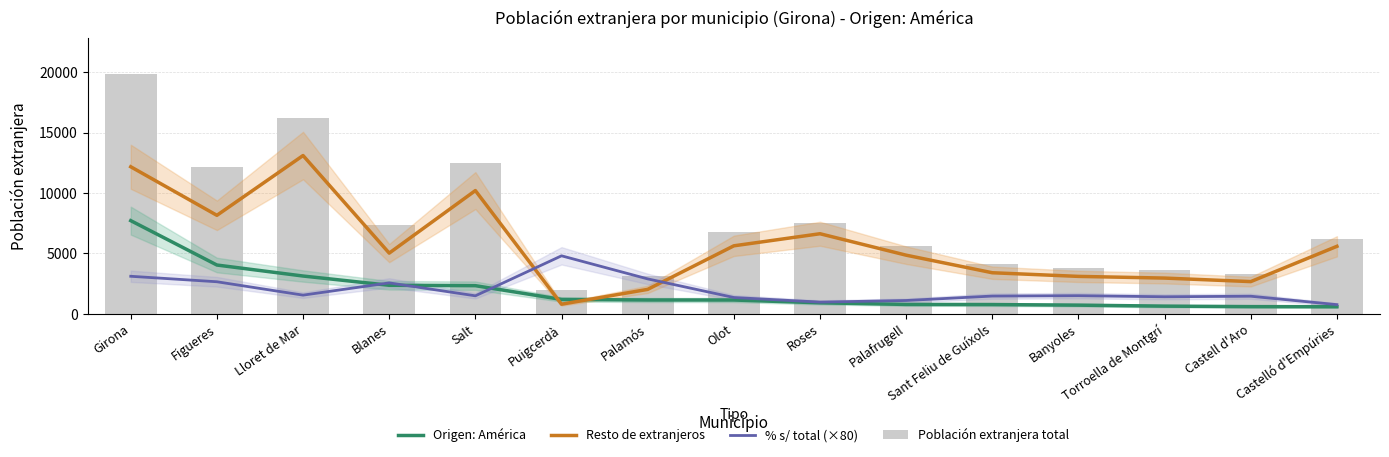

What is the average value of the % s/ total (×80) series?

1932.1